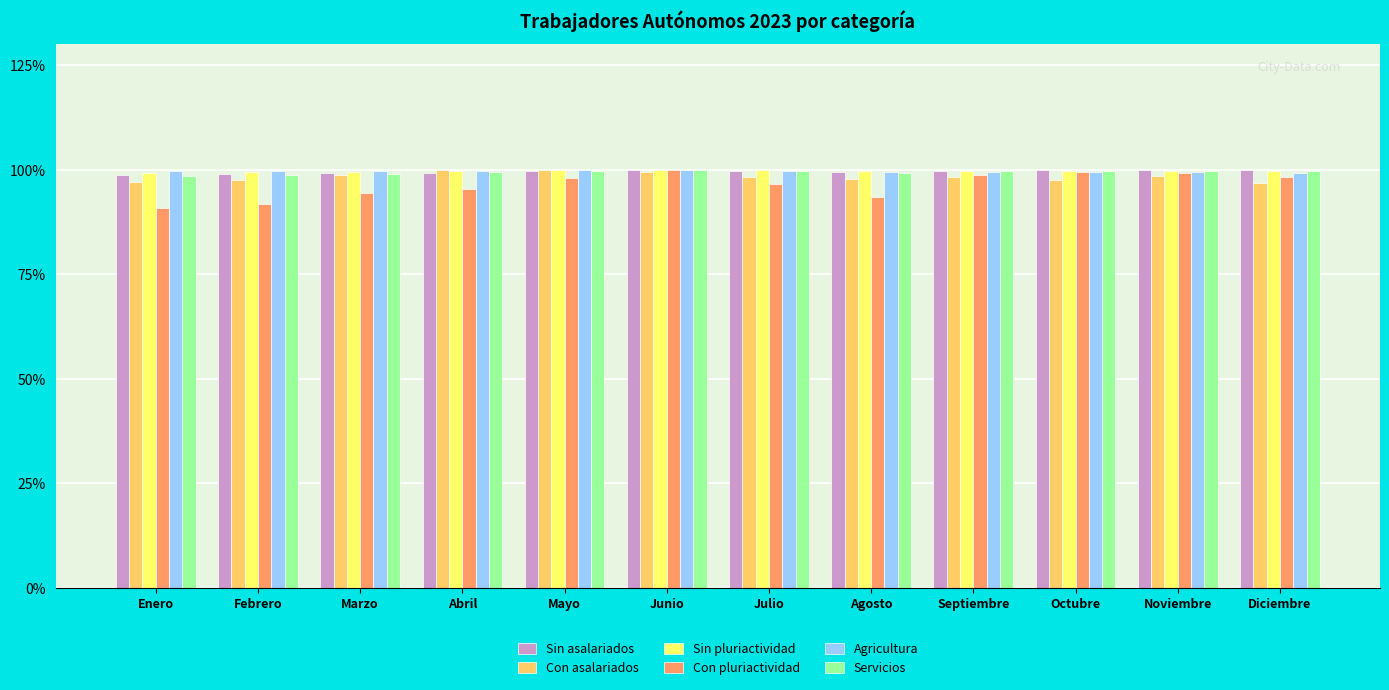

What position from the left is Marzo?

3